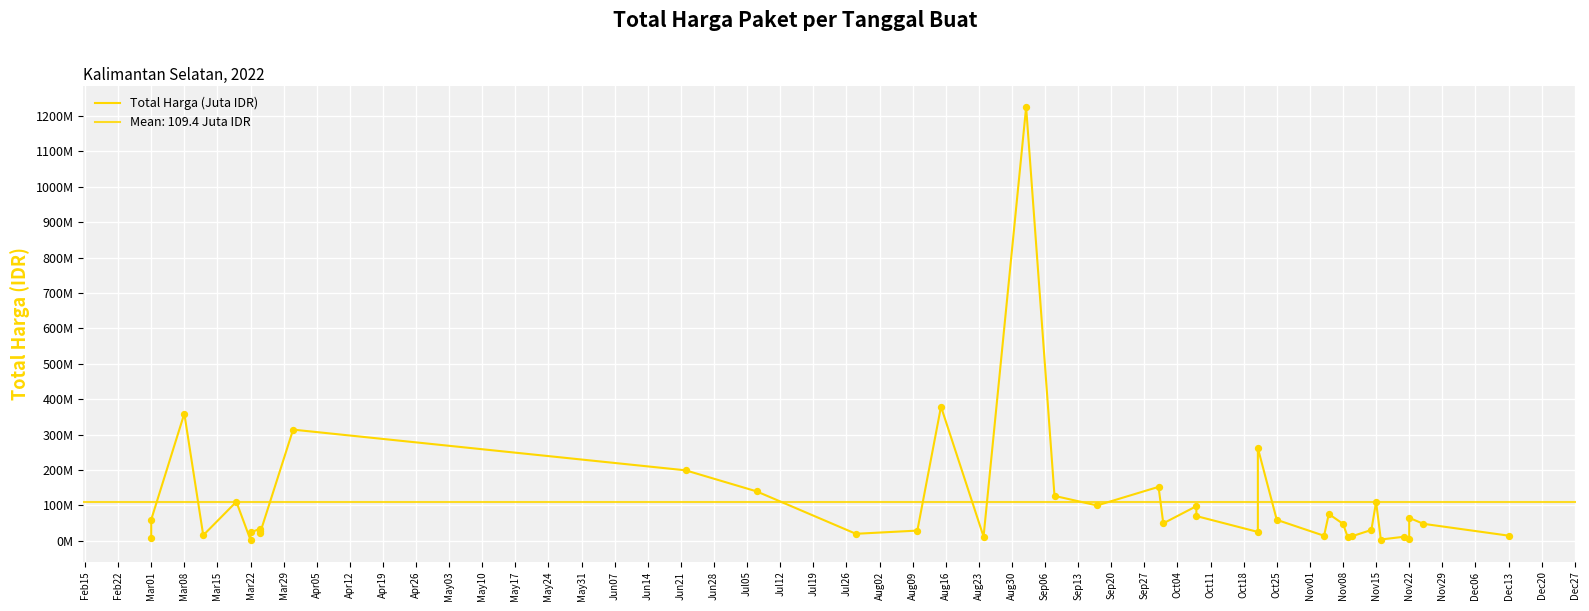

What is the change in value from Jul19 to Nov01?

-33000000